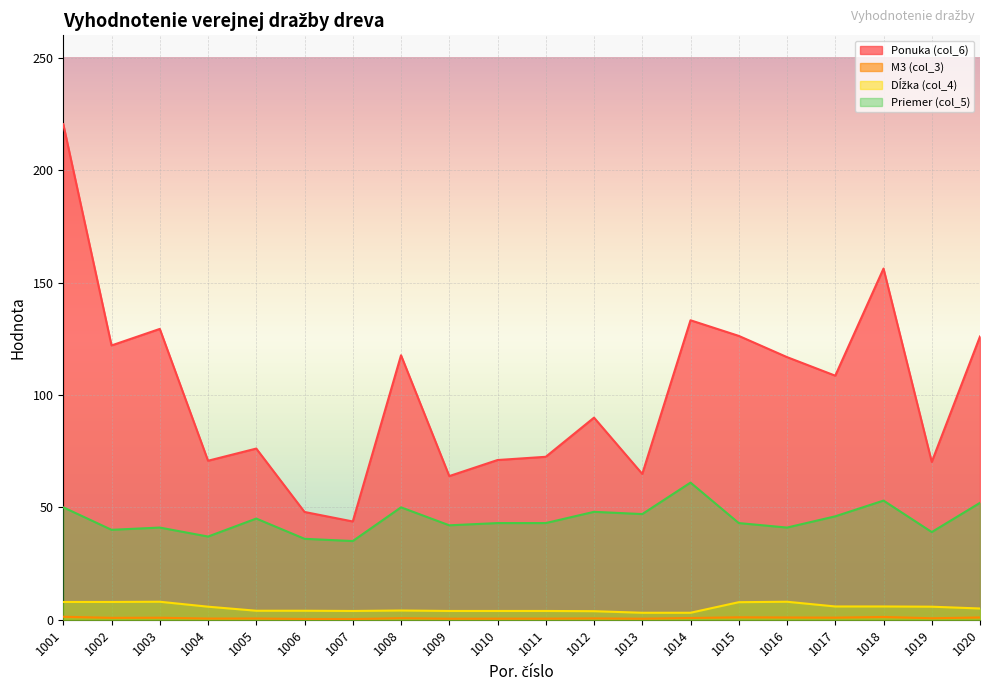

Which has a higher value, 1002 or 1019?

1002